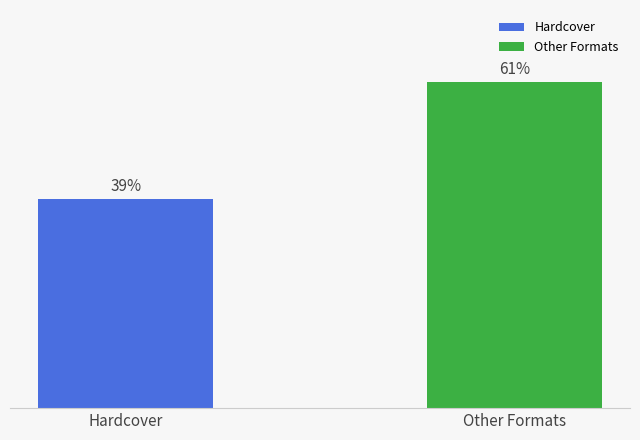

Which category has the highest value across all series?

Other Formats